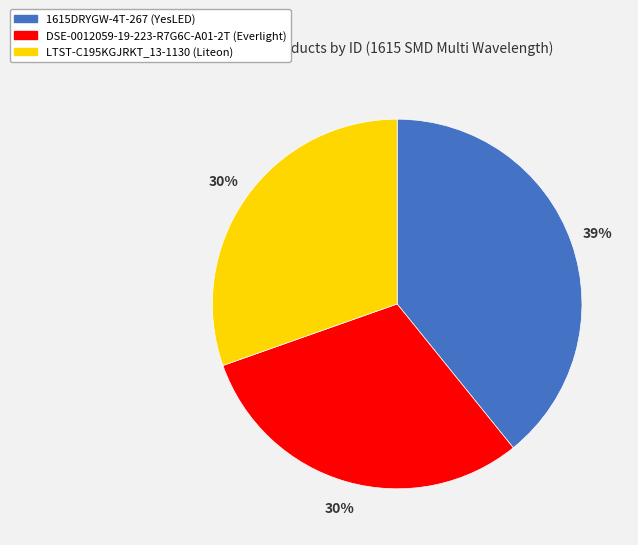

Count the number of slices in the pie.

3